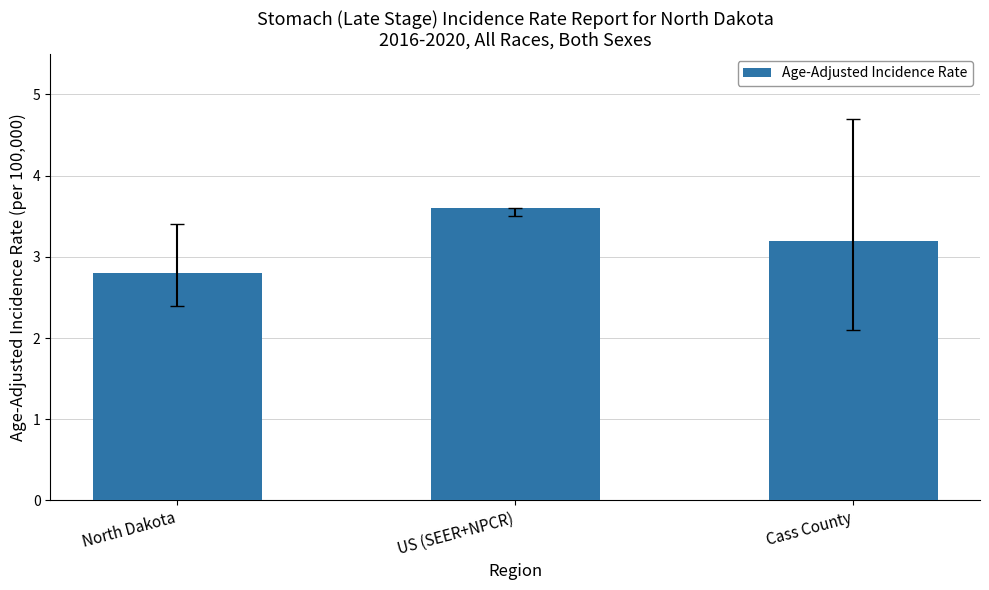

The chart shows a value of 2.8 at North Dakota. True or false?

True